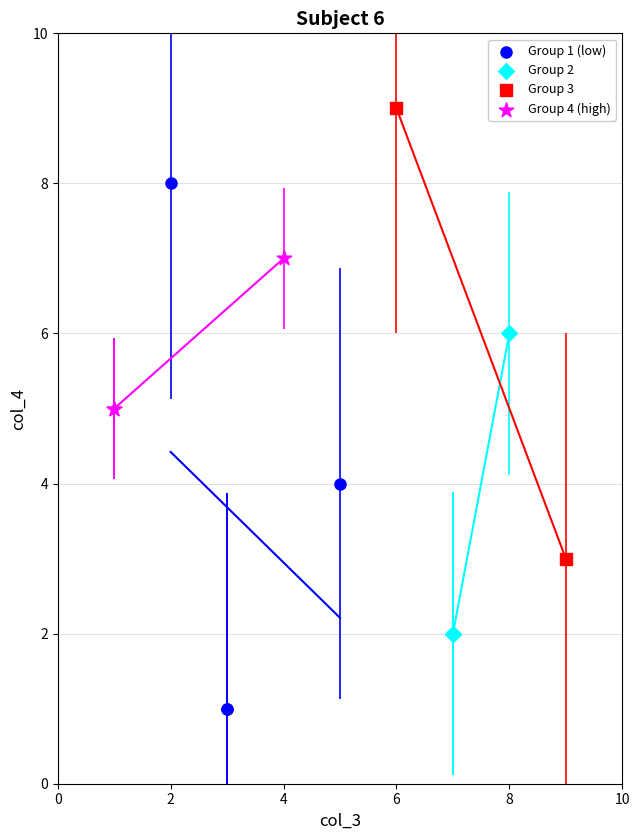

What are all the series names shown in the legend?

Group 1 (low), Group 2, Group 3, Group 4 (high)